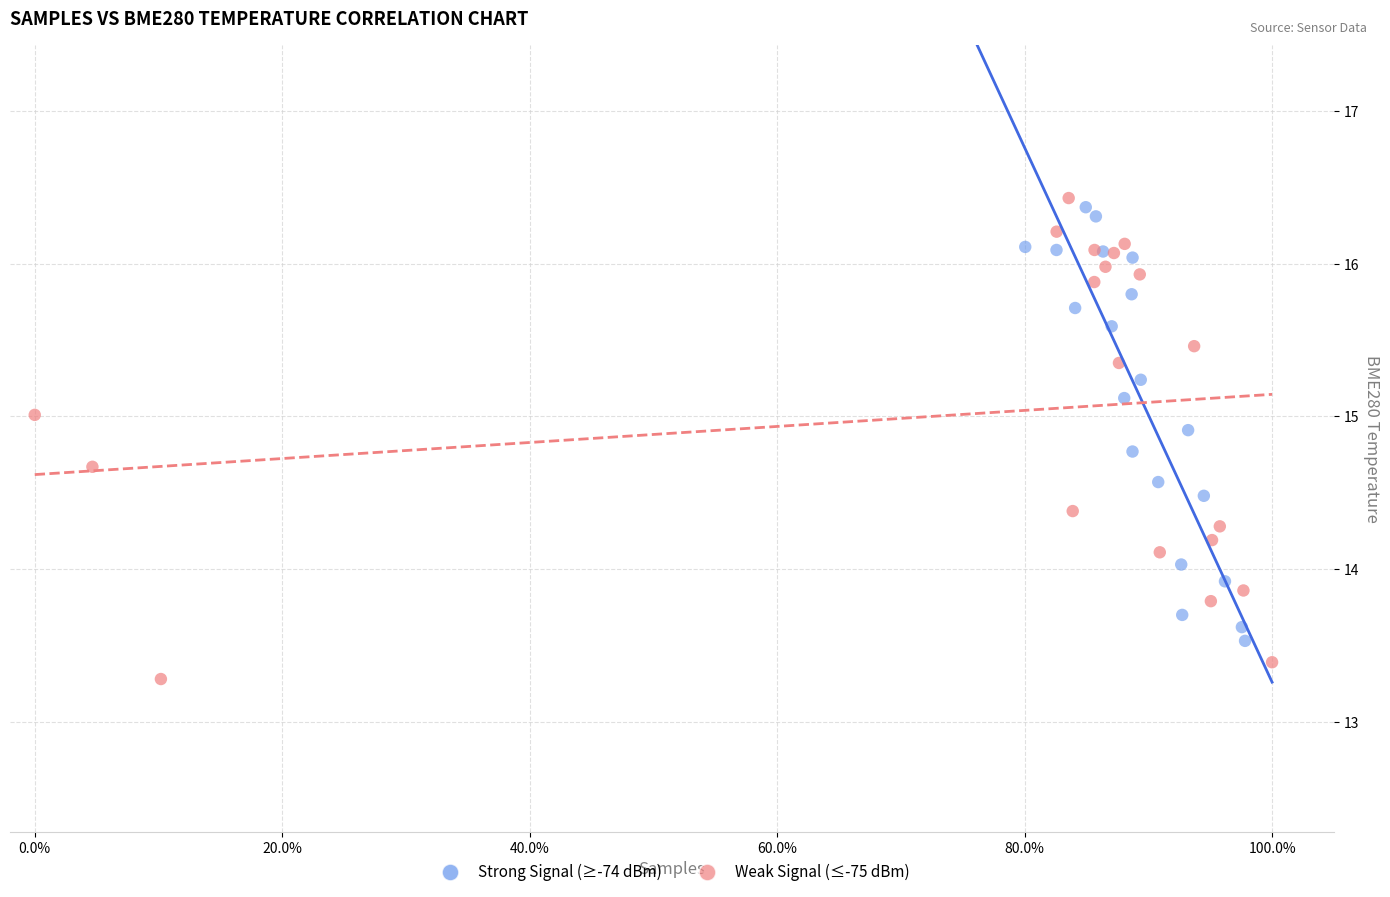

Which series contains the highest Y value?

Weak Signal (≤-75 dBm)